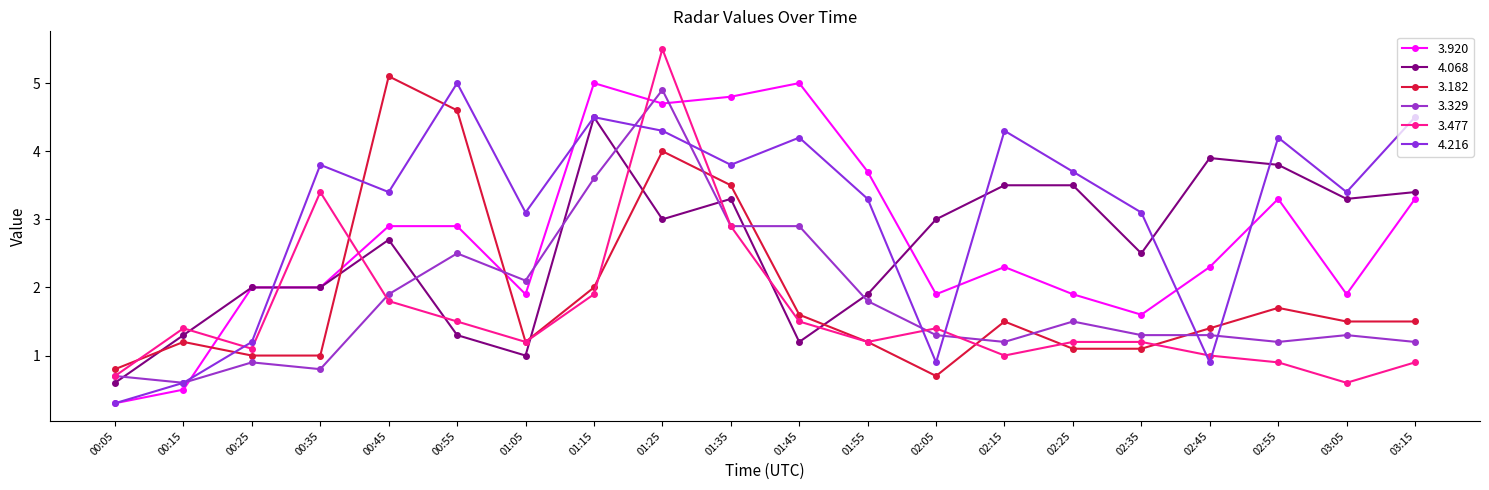

How many categories are shown in the chart?

20